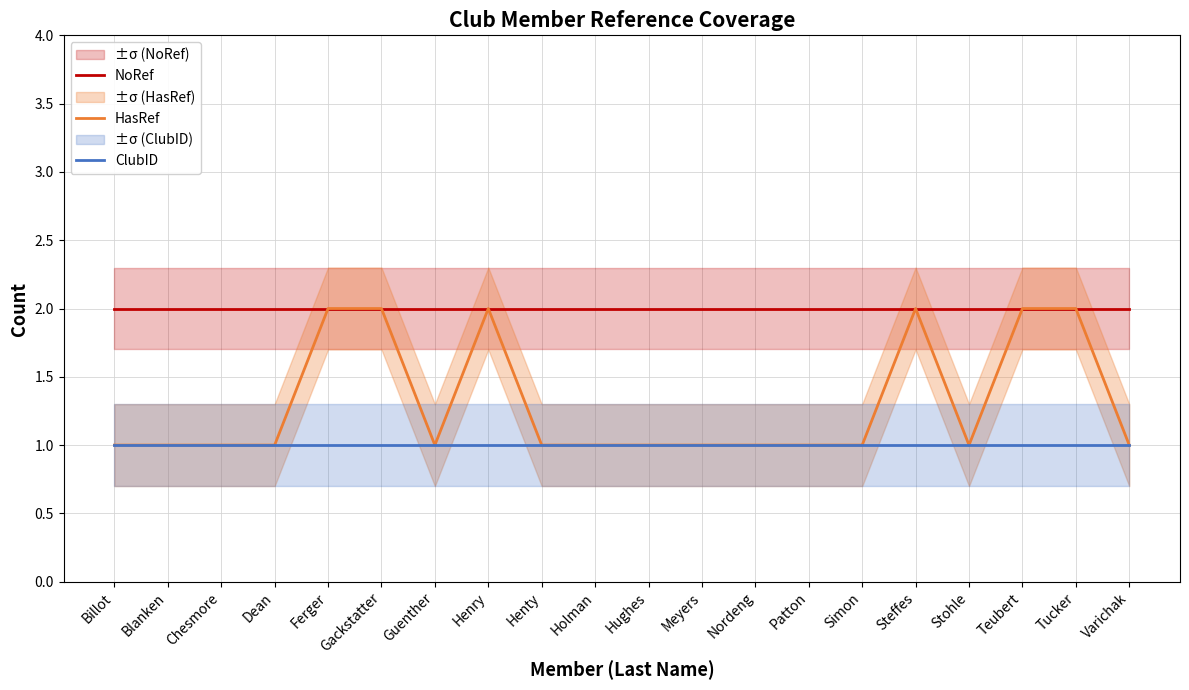

Is this an area chart (filled region under the line)?

No